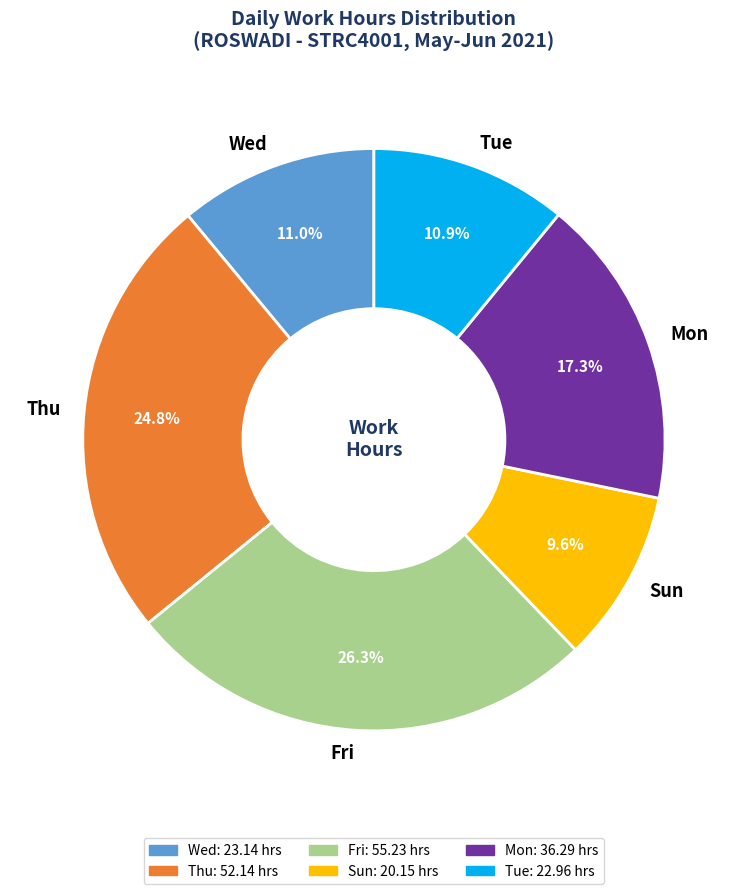

Which category has the biggest portion of the pie?

Fri